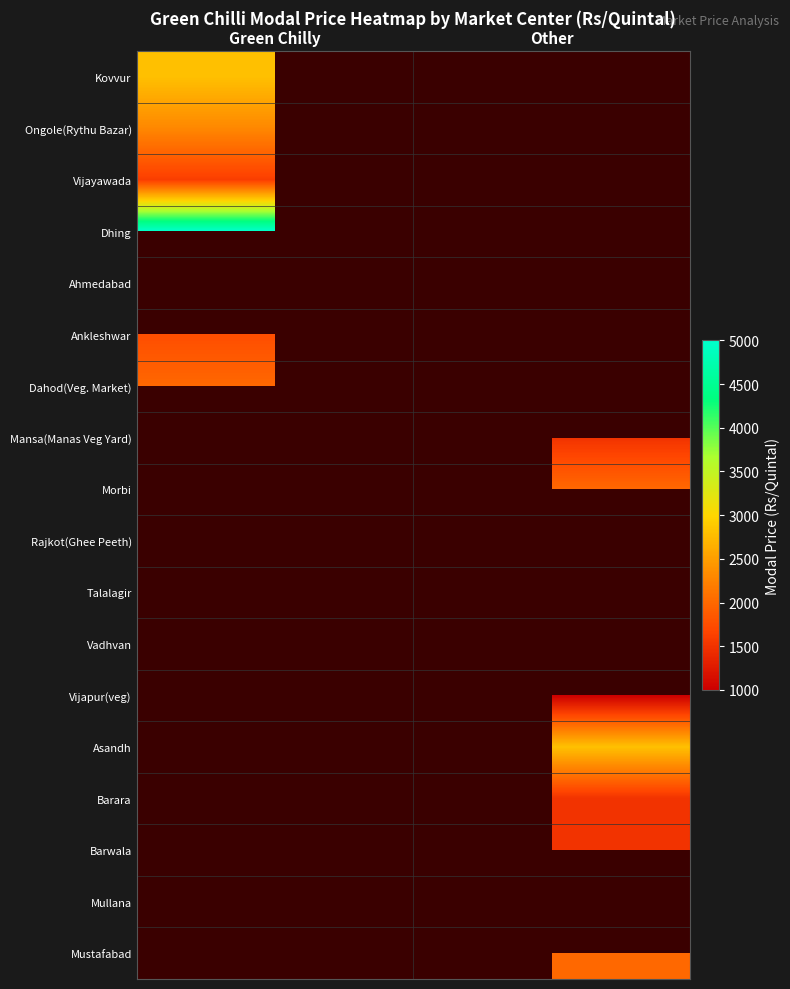

Reading left to right, extract all data points from this chart.

Kovvur: Green Chilly=2800	Other=0
Ongole(Rythu Bazar): Green Chilly=2300	Other=0
Vijayawada: Green Chilly=1600	Other=0
Dhing: Green Chilly=5000	Other=0
Ahmedabad: Green Chilly=0	Other=1200
Ankleshwar: Green Chilly=1750	Other=0
Dahod(Veg. Market): Green Chilly=2000	Other=0
Mansa(Manas Veg Yard): Green Chilly=0	Other=1500
Morbi: Green Chilly=0	Other=2000
Rajkot(Ghee Peeth): Green Chilly=1050	Other=0
Talalagir: Green Chilly=0	Other=4020
Vadhvan: Green Chilly=2250	Other=0
Vijapur(veg): Green Chilly=0	Other=1000
Asandh: Green Chilly=0	Other=2800
Barara: Green Chilly=0	Other=1500
Barwala: Green Chilly=0	Other=1500
Mullana: Green Chilly=1500	Other=0
Mustafabad: Green Chilly=0	Other=2000